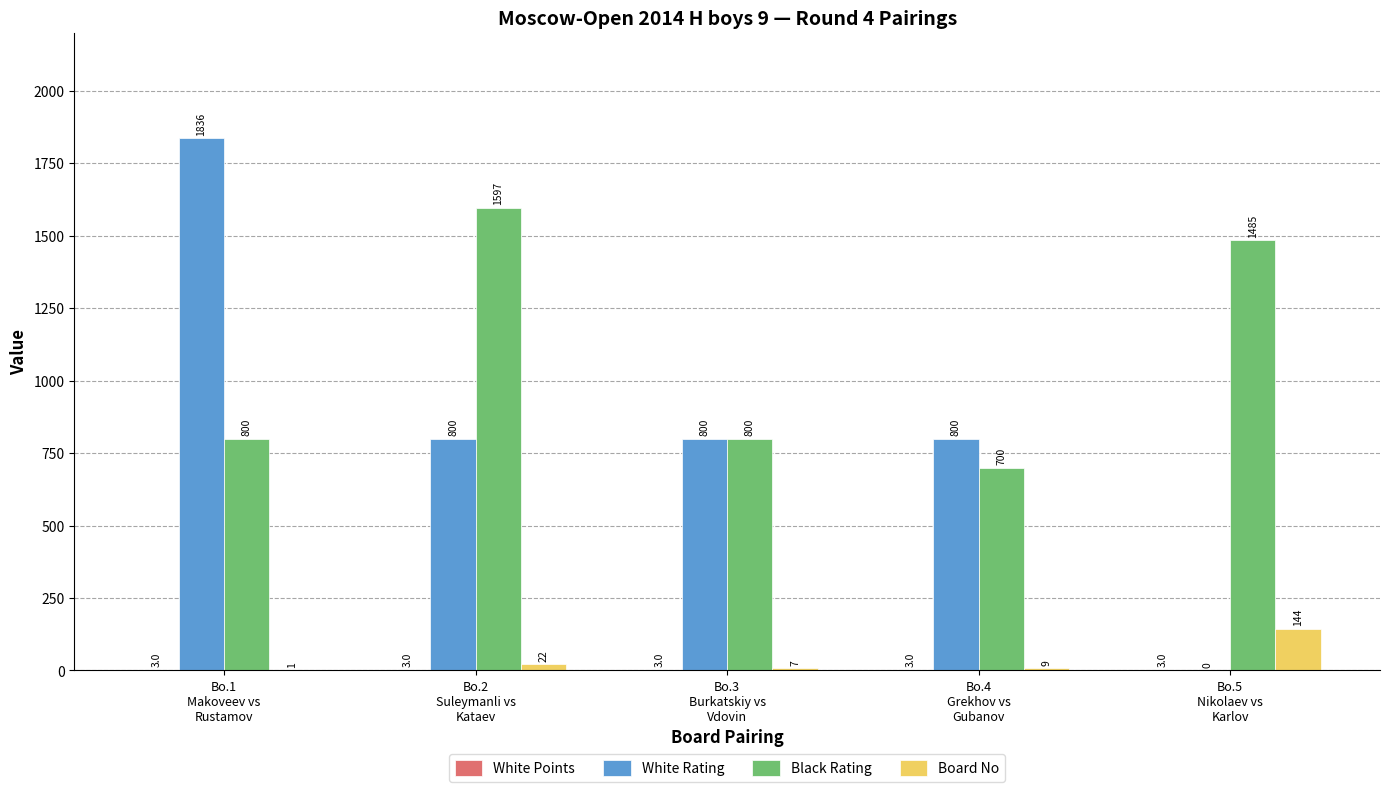

What is the highest value of the Board No series?

144